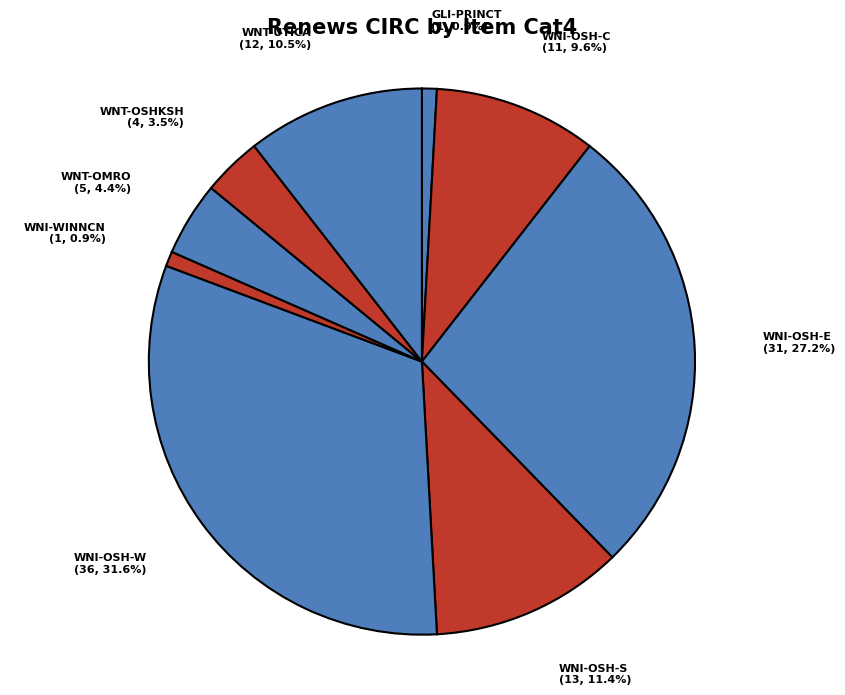

Between WNT-OSHKSH and WNT-OMRO, which is larger?

WNT-OMRO